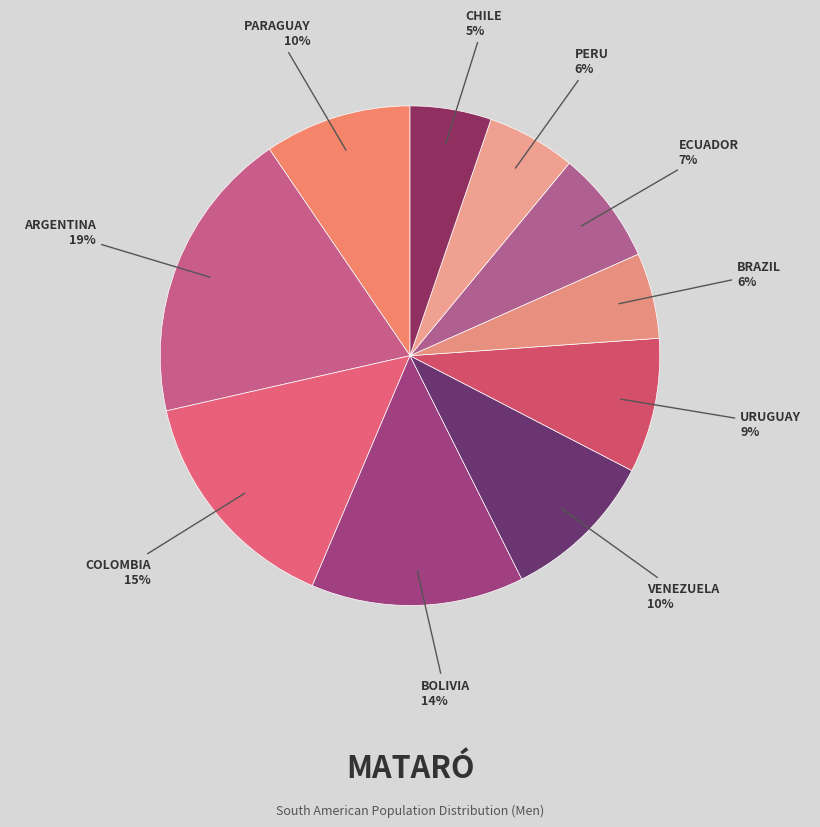

What is the largest slice in the pie chart?

Argentina